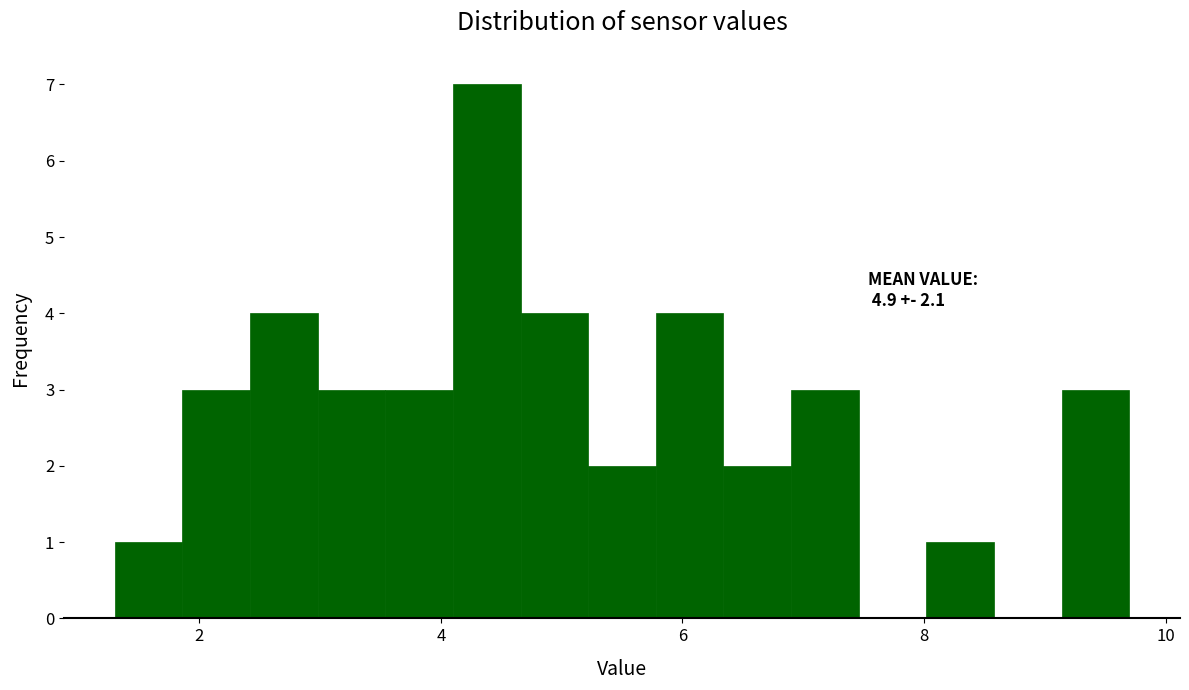

Read against the x-axis, roughly where is the centre of the tallest bar?

4.4